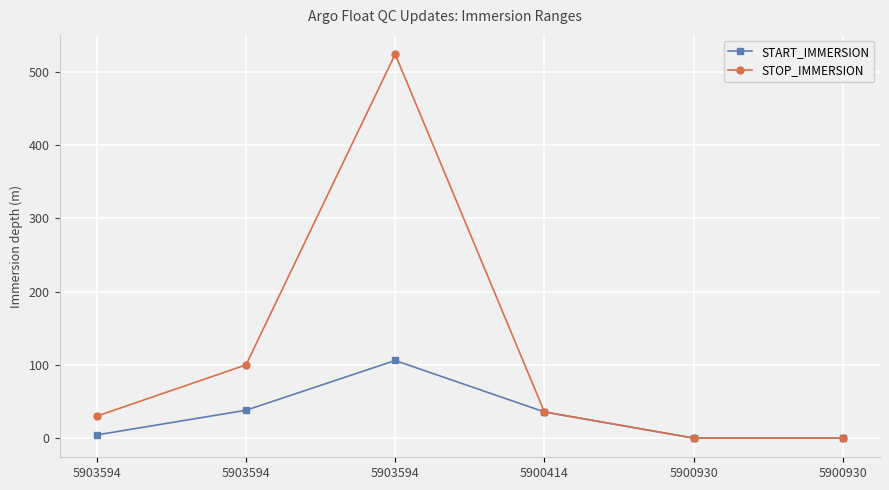

Which has a higher value, 5900930 or 5903594?

5903594